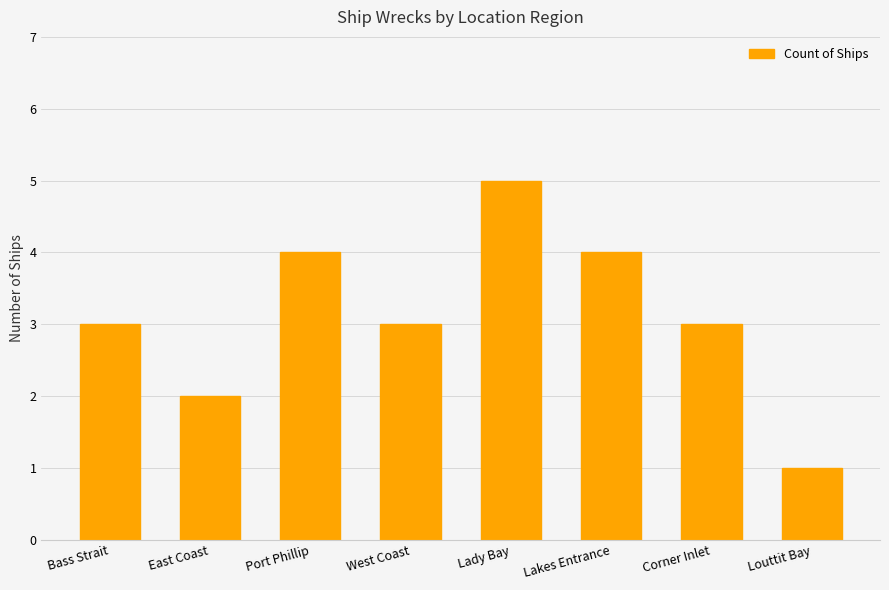

Reading left to right, list all the values displayed in this chart.

3	2	4	3	5	4	3	1